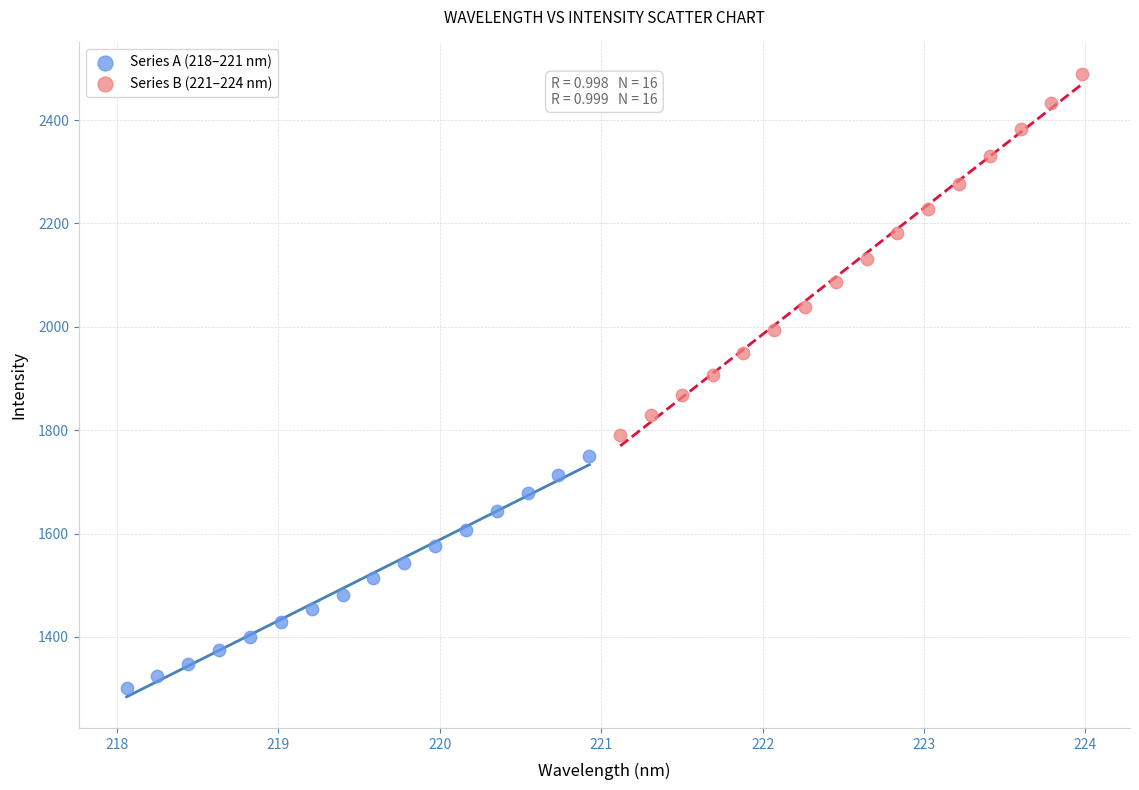

Which series has the largest Y range (max minus min)?

Series B (221–224 nm)